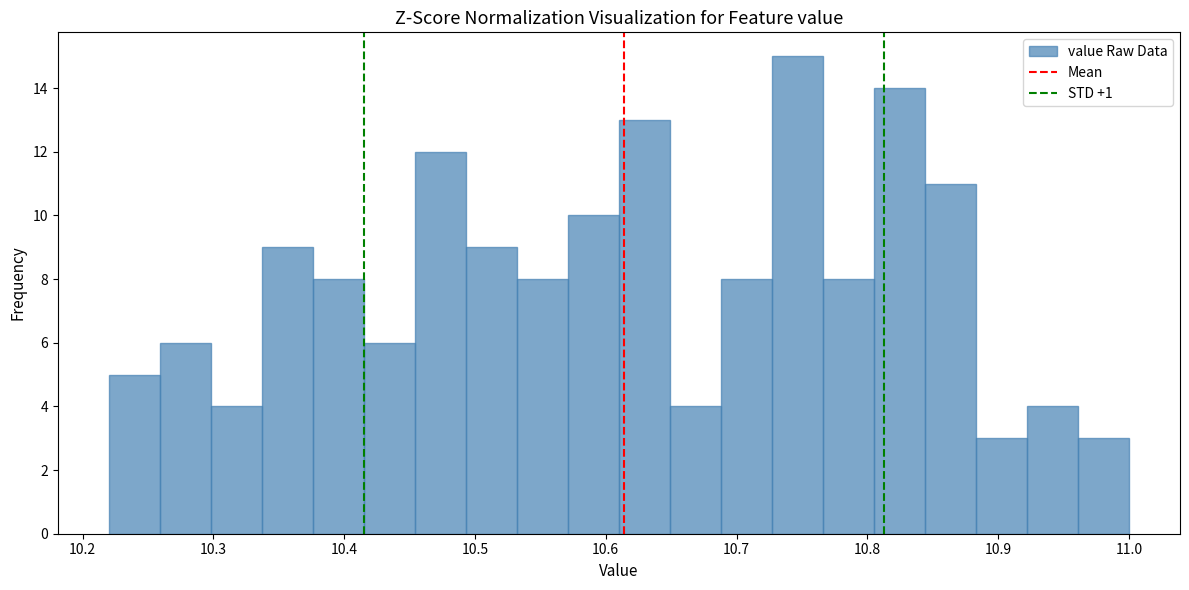

Read against the x-axis, roughly where is the centre of the tallest bar?

10.75